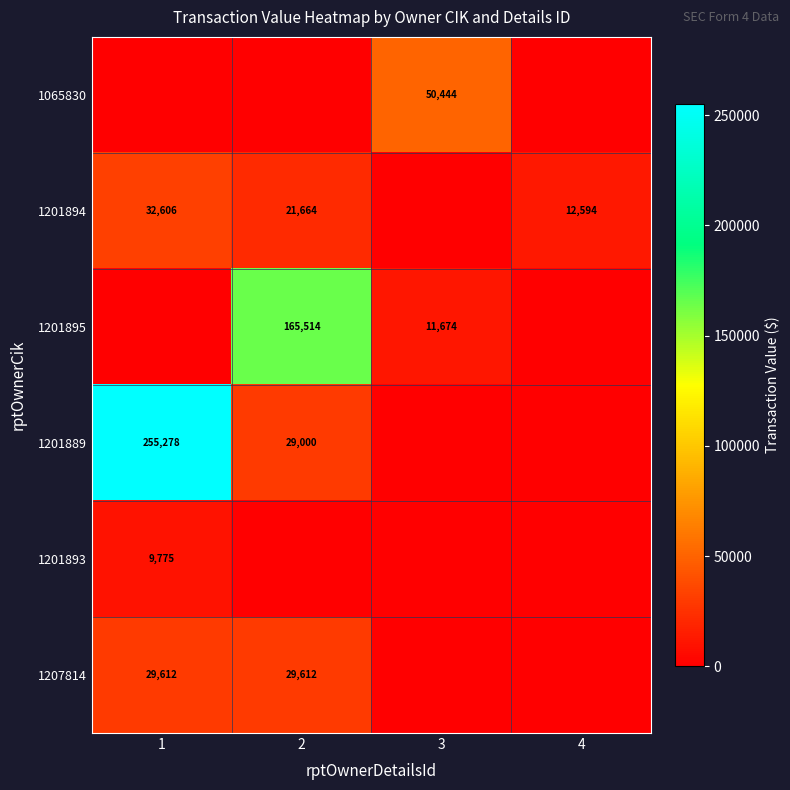

True or false: 1207814 has a value of 29612 at 1.

True